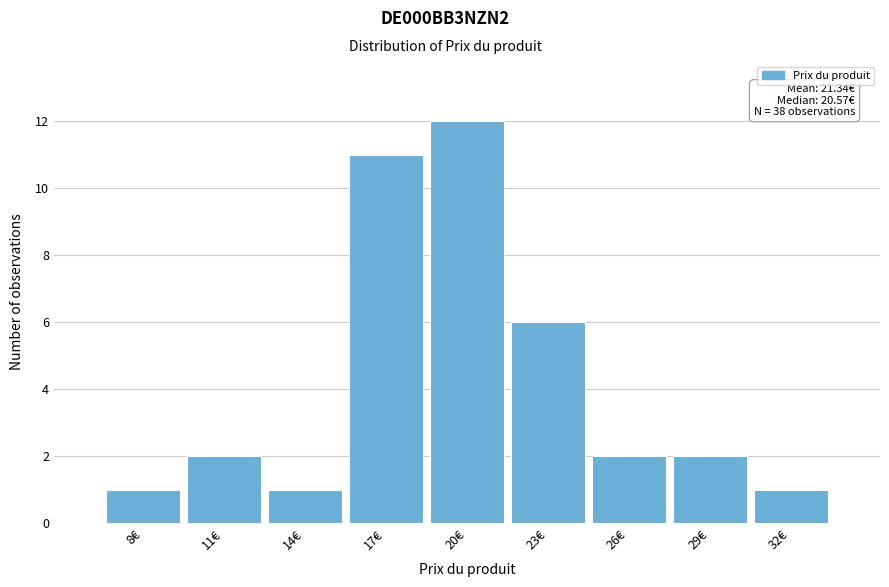

Reading right to left, transcribe all the data shown in this chart.

32€=1	29€=2	26€=2	23€=6	20€=12	17€=11	14€=1	11€=2	8€=1